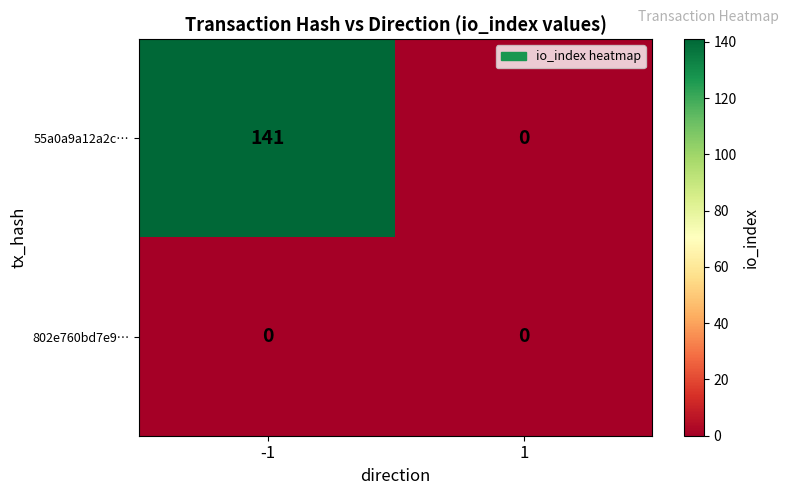

Which series has the largest range (max minus min)?

55a0a9a12a2c…